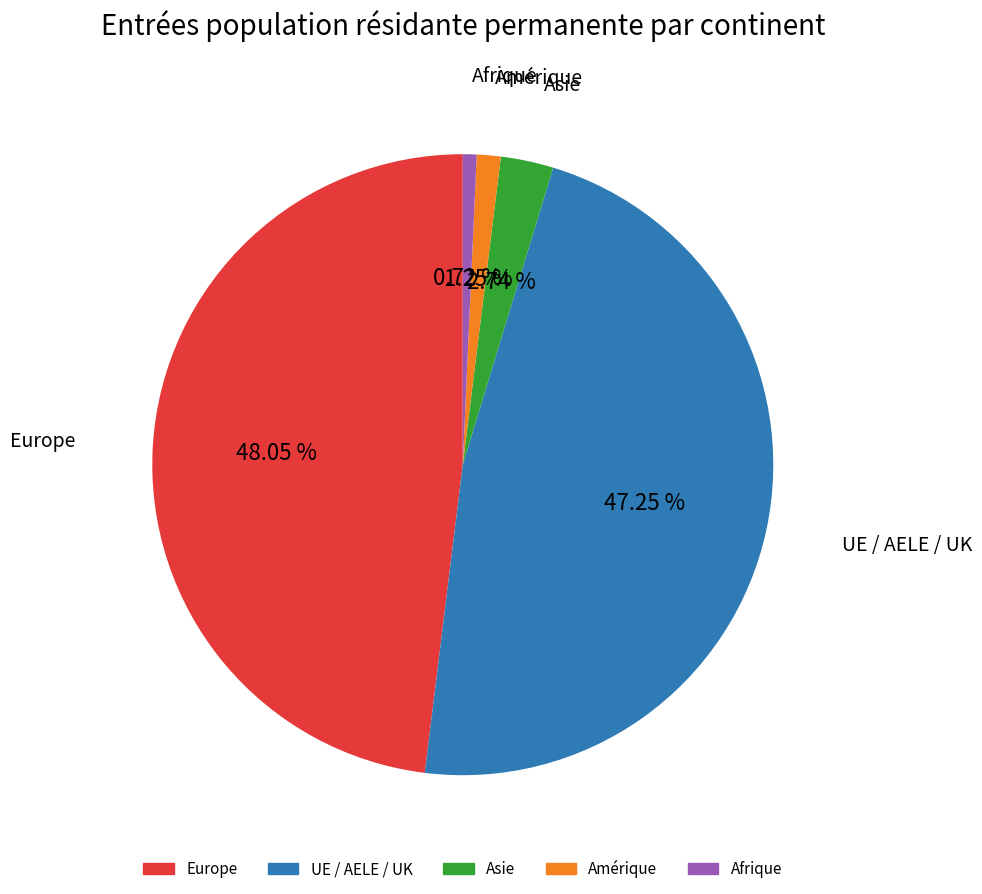

Approximately how many times larger is the value at Amérique compared to Asie?

0.5